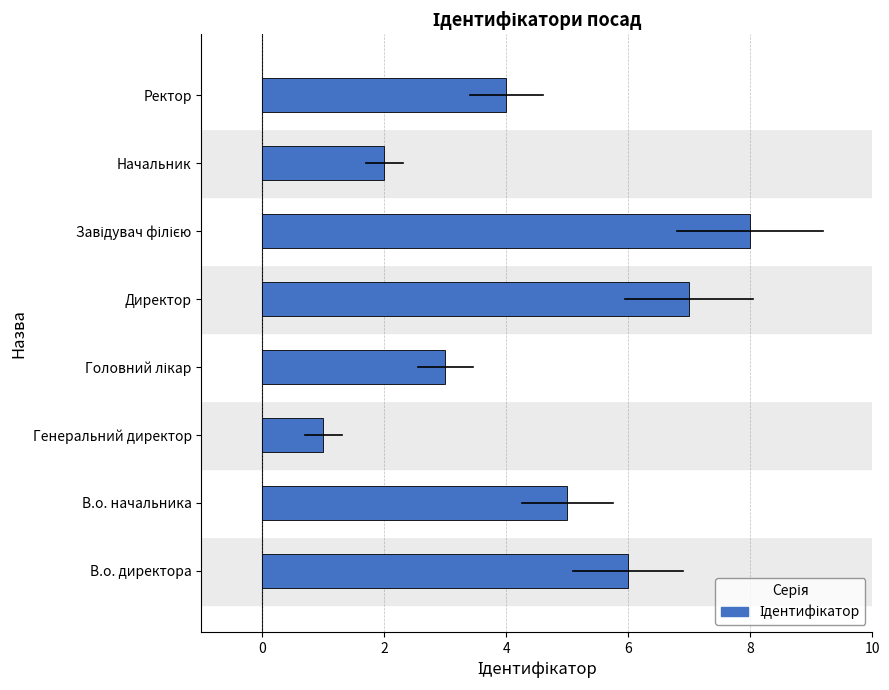

How many values are between 3 and 7?

5